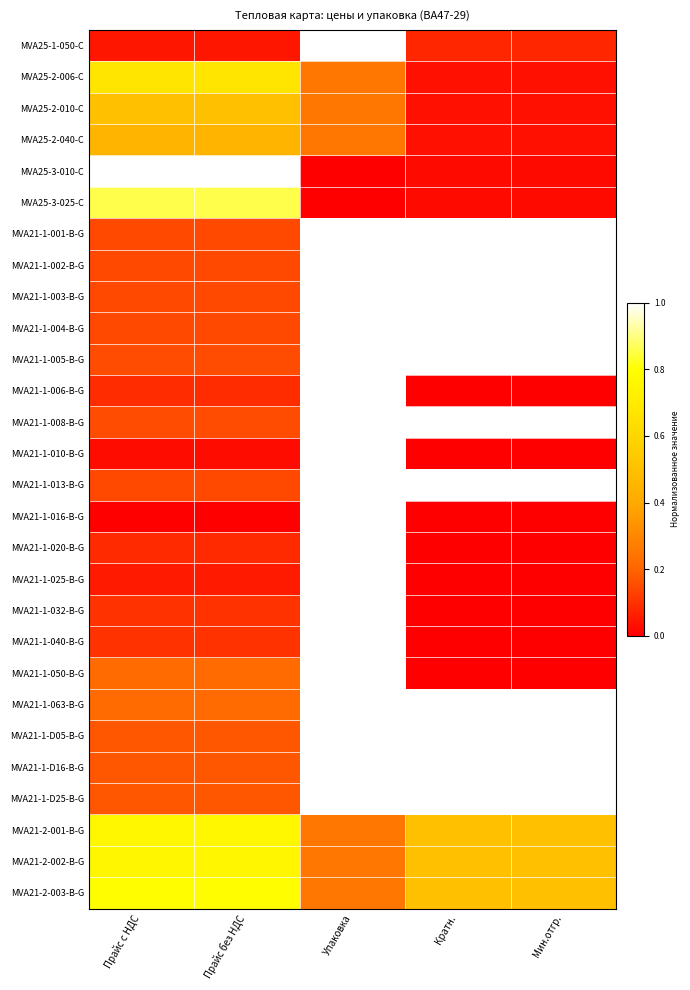

Reading left to right, list all the values displayed in this chart.

MVA25-1-050-C: Прайс с НДС=0.0	Прайс без НДС=0.0	Упаковка=1.0	Кратн.=0.1	Мин.отгр.=0.1
MVA25-2-006-C: Прайс с НДС=0.7	Прайс без НДС=0.7	Упаковка=0.2	Кратн.=0.0	Мин.отгр.=0.0
MVA25-2-010-C: Прайс с НДС=0.5	Прайс без НДС=0.5	Упаковка=0.2	Кратн.=0.0	Мин.отгр.=0.0
MVA25-2-040-C: Прайс с НДС=0.4	Прайс без НДС=0.4	Упаковка=0.2	Кратн.=0.0	Мин.отгр.=0.0
MVA25-3-010-C: Прайс с НДС=1.0	Прайс без НДС=1.0	Упаковка=0.0	Кратн.=0.0	Мин.отгр.=0.0
MVA25-3-025-C: Прайс с НДС=0.9	Прайс без НДС=0.9	Упаковка=0.0	Кратн.=0.0	Мин.отгр.=0.0
MVA21-1-001-B-G: Прайс с НДС=0.1	Прайс без НДС=0.1	Упаковка=1.0	Кратн.=1.0	Мин.отгр.=1.0
MVA21-1-002-B-G: Прайс с НДС=0.1	Прайс без НДС=0.1	Упаковка=1.0	Кратн.=1.0	Мин.отгр.=1.0
MVA21-1-003-B-G: Прайс с НДС=0.1	Прайс без НДС=0.1	Упаковка=1.0	Кратн.=1.0	Мин.отгр.=1.0
MVA21-1-004-B-G: Прайс с НДС=0.1	Прайс без НДС=0.1	Упаковка=1.0	Кратн.=1.0	Мин.отгр.=1.0
MVA21-1-005-B-G: Прайс с НДС=0.2	Прайс без НДС=0.2	Упаковка=1.0	Кратн.=1.0	Мин.отгр.=1.0
MVA21-1-006-B-G: Прайс с НДС=0.1	Прайс без НДС=0.1	Упаковка=1.0	Кратн.=0.0	Мин.отгр.=0.0
MVA21-1-008-B-G: Прайс с НДС=0.2	Прайс без НДС=0.2	Упаковка=1.0	Кратн.=1.0	Мин.отгр.=1.0
MVA21-1-010-B-G: Прайс с НДС=0.0	Прайс без НДС=0.0	Упаковка=1.0	Кратн.=0.0	Мин.отгр.=0.0
MVA21-1-013-B-G: Прайс с НДС=0.1	Прайс без НДС=0.1	Упаковка=1.0	Кратн.=1.0	Мин.отгр.=1.0
MVA21-1-016-B-G: Прайс с НДС=0.0	Прайс без НДС=0.0	Упаковка=1.0	Кратн.=0.0	Мин.отгр.=0.0
MVA21-1-020-B-G: Прайс с НДС=0.1	Прайс без НДС=0.1	Упаковка=1.0	Кратн.=0.0	Мин.отгр.=0.0
MVA21-1-025-B-G: Прайс с НДС=0.1	Прайс без НДС=0.1	Упаковка=1.0	Кратн.=0.0	Мин.отгр.=0.0
MVA21-1-032-B-G: Прайс с НДС=0.1	Прайс без НДС=0.1	Упаковка=1.0	Кратн.=0.0	Мин.отгр.=0.0
MVA21-1-040-B-G: Прайс с НДС=0.1	Прайс без НДС=0.1	Упаковка=1.0	Кратн.=0.0	Мин.отгр.=0.0
MVA21-1-050-B-G: Прайс с НДС=0.2	Прайс без НДС=0.2	Упаковка=1.0	Кратн.=0.0	Мин.отгр.=0.0
MVA21-1-063-B-G: Прайс с НДС=0.2	Прайс без НДС=0.2	Упаковка=1.0	Кратн.=1.0	Мин.отгр.=1.0
MVA21-1-D05-B-G: Прайс с НДС=0.2	Прайс без НДС=0.2	Упаковка=1.0	Кратн.=1.0	Мин.отгр.=1.0
MVA21-1-D16-B-G: Прайс с НДС=0.2	Прайс без НДС=0.2	Упаковка=1.0	Кратн.=1.0	Мин.отгр.=1.0
MVA21-1-D25-B-G: Прайс с НДС=0.2	Прайс без НДС=0.2	Упаковка=1.0	Кратн.=1.0	Мин.отгр.=1.0
MVA21-2-001-B-G: Прайс с НДС=0.8	Прайс без НДС=0.8	Упаковка=0.2	Кратн.=0.5	Мин.отгр.=0.5
MVA21-2-002-B-G: Прайс с НДС=0.8	Прайс без НДС=0.8	Упаковка=0.2	Кратн.=0.5	Мин.отгр.=0.5
MVA21-2-003-B-G: Прайс с НДС=0.8	Прайс без НДС=0.8	Упаковка=0.2	Кратн.=0.5	Мин.отгр.=0.5